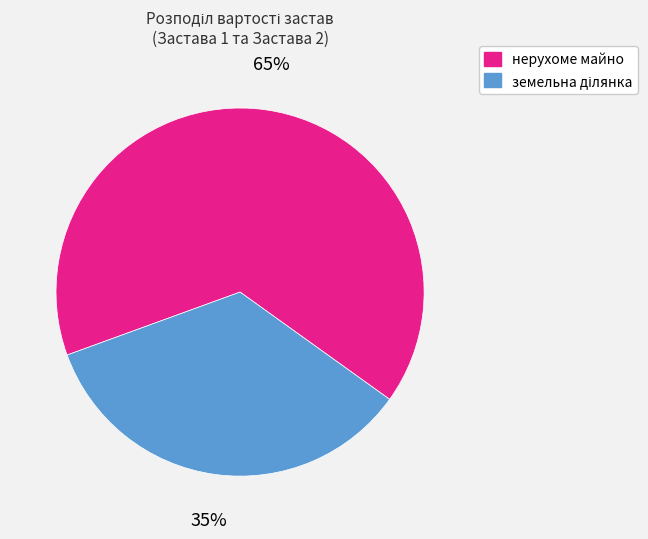

What percentage is the нерухоме майно slice, to the nearest percent?

65%